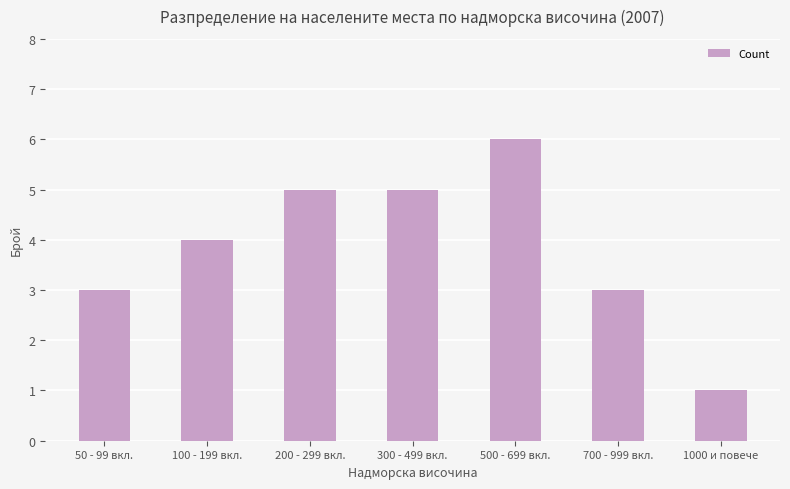

At which category does the chart reach its peak across all series?

500 - 699 вкл.